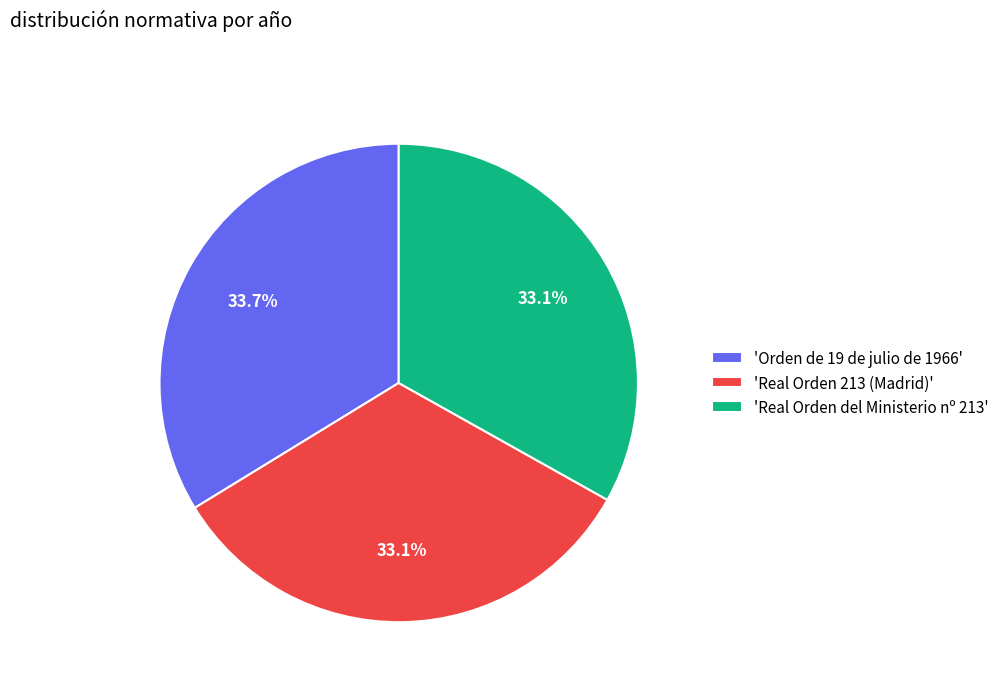

Does any single category account for the majority?

No